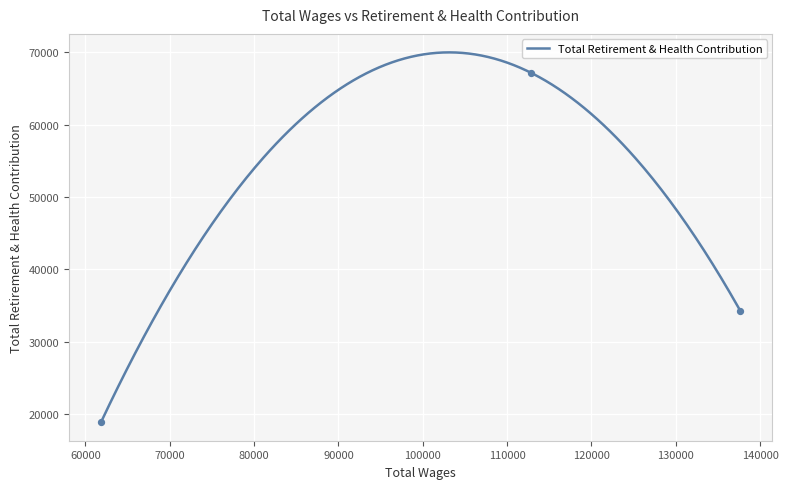

Which has a higher value, 61845.0 or 112865.0?

112865.0